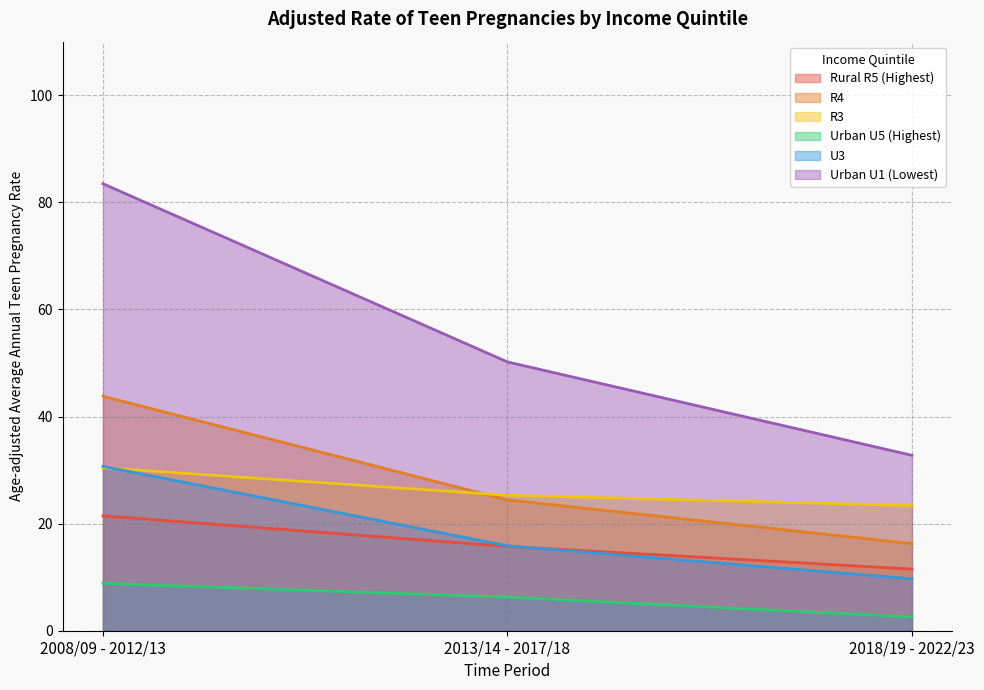

Reading left to right, transcribe all the data shown in this chart.

Rural R5 (Highest): 21.5	15.7	11.5
R4: 43.8	24.4	16.3
R3: 30.4	25.3	23.4
Urban U5 (Highest): 8.9	6.3	2.6
U3: 30.7	15.9	9.7
Urban U1 (Lowest): 83.5	50.2	32.8